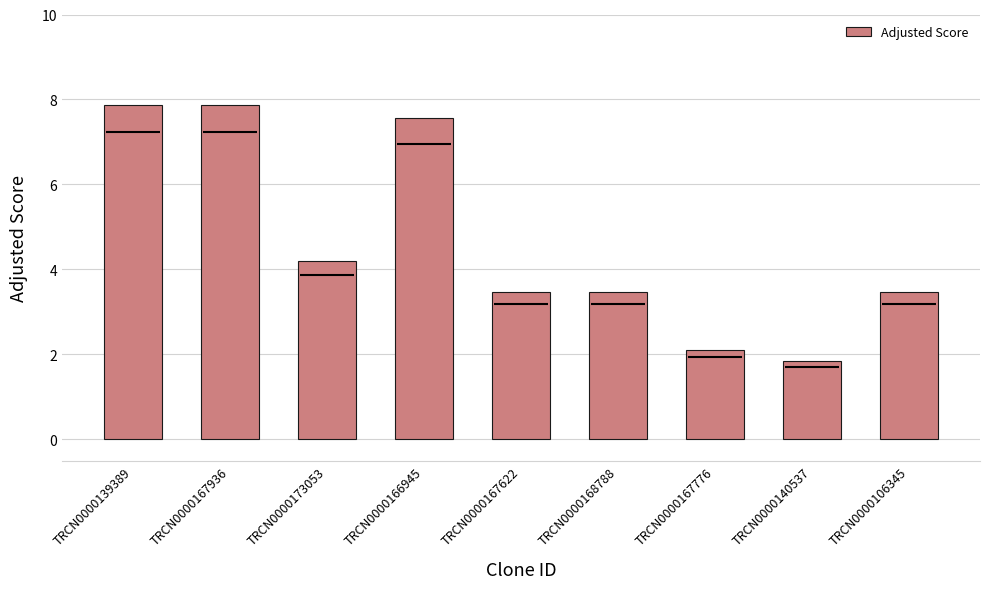

The chart shows a value of 2.6 at TRCN0000173053. True or false?

False